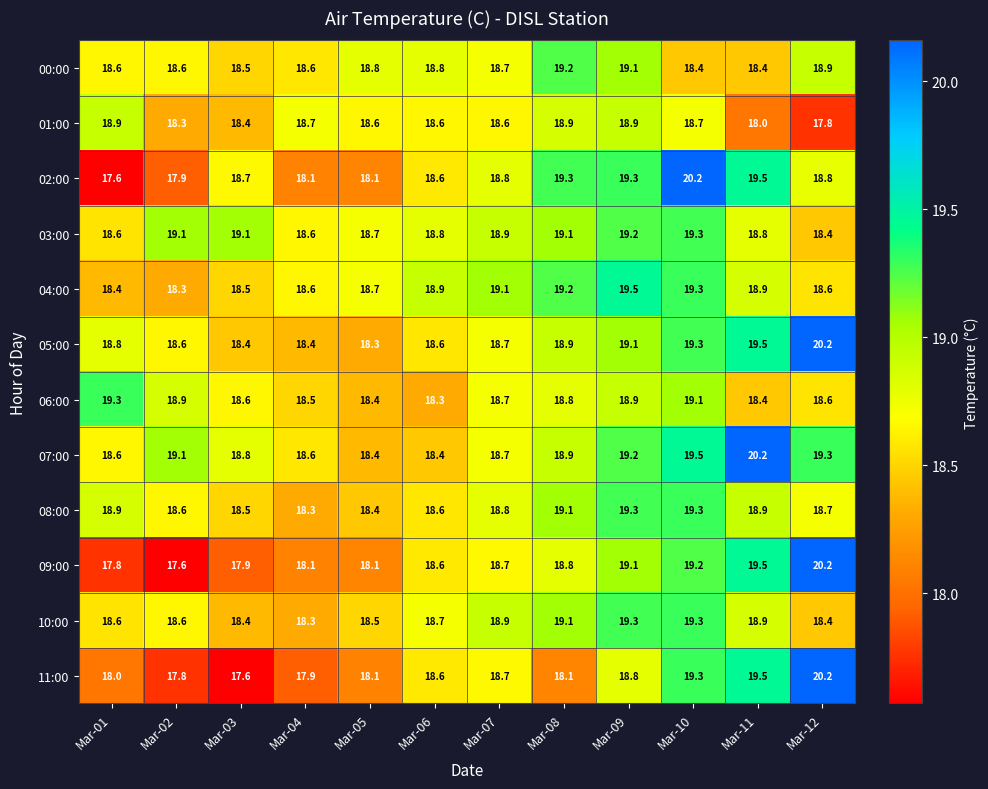

The value of 08:00 at Mar-03 is 28.6. True or false?

False